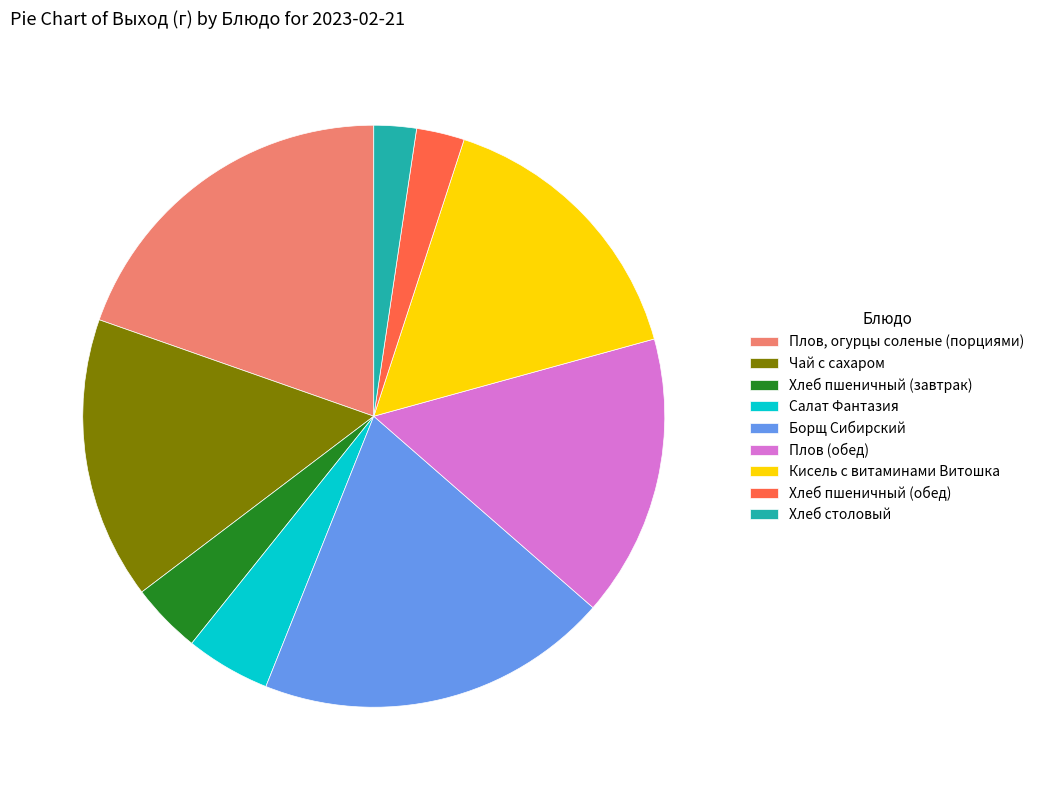

How many slices are in this pie chart?

9